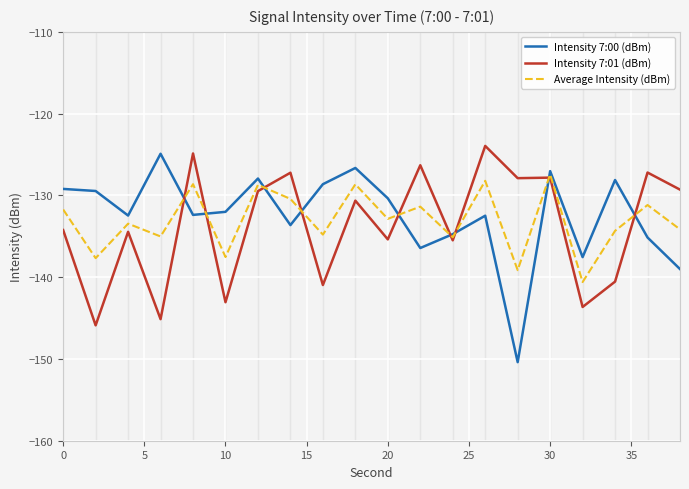

What is the lowest value of the Average Intensity (dBm) series?

-140.6